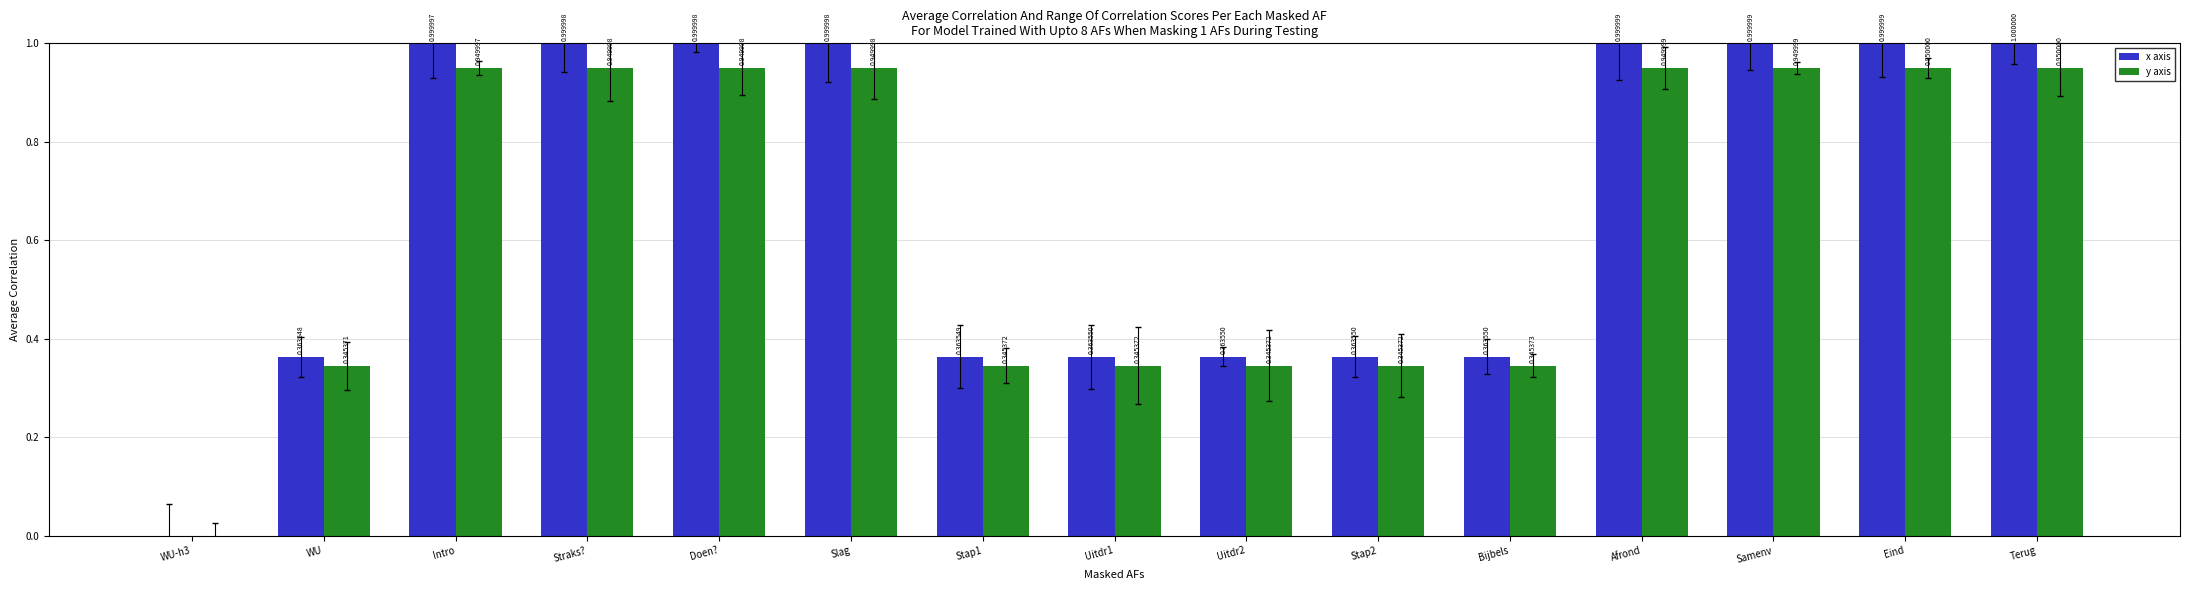

What is the maximum value shown in the chart?

1.0